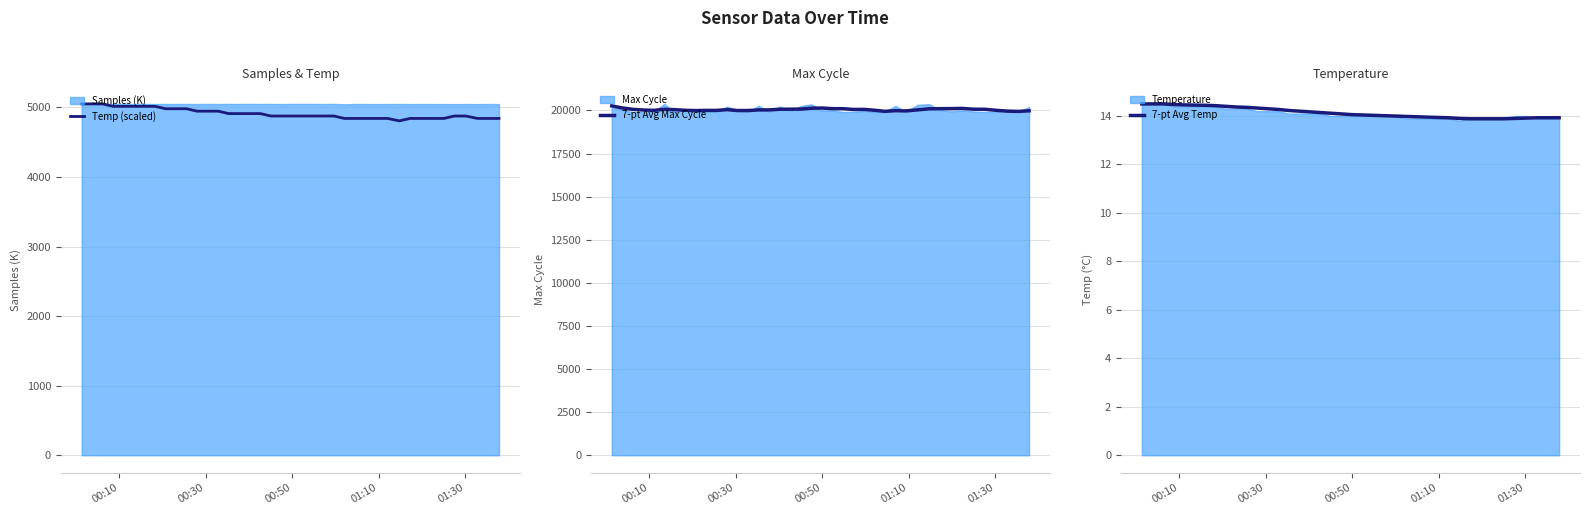

What is the maximum value for Temp (scaled)?

5051.1